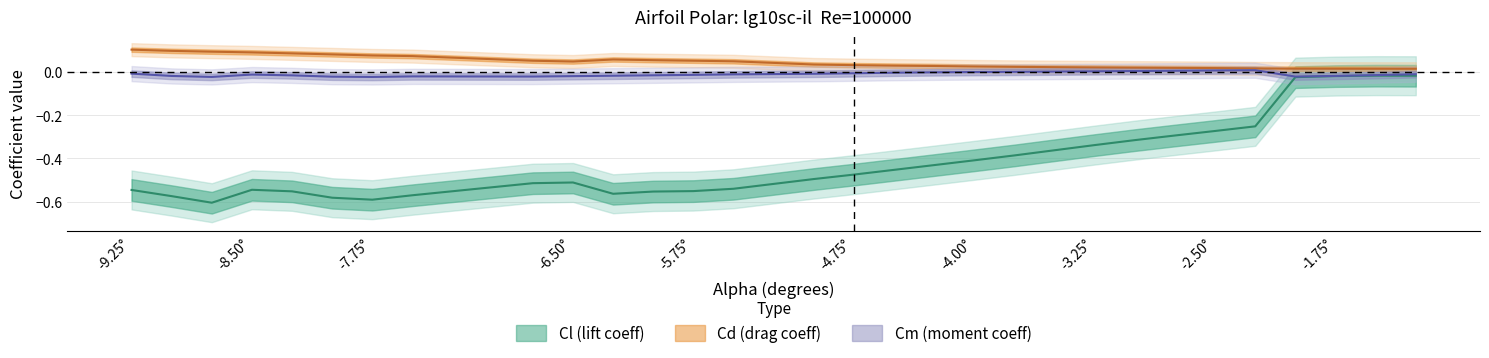

Reading right to left, extract all data points from this chart.

Cl: -0.0	-0.0	-0.0	-0.0	-0.3	-0.3	-0.3	-0.3	-0.3	-0.4	-0.4	-0.4	-0.4	-0.5	-0.5	-0.5	-0.5	-0.6	-0.6	-0.6	-0.5	-0.5	-0.6	-0.6	-0.6	-0.6	-0.5	-0.6	-0.6	-0.5
Cd: 0.0	0.0	0.0	0.0	0.0	0.0	0.0	0.0	0.0	0.0	0.0	0.0	0.0	0.0	0.0	0.0	0.0	0.1	0.1	0.1	0.0	0.1	0.1	0.1	0.1	0.1	0.1	0.1	0.1	0.1
Cm: -0.0	-0.0	-0.0	-0.0	0.0	0.0	0.0	0.0	0.0	0.0	0.0	-0.0	-0.0	-0.0	-0.0	-0.0	-0.0	-0.0	-0.0	-0.0	-0.0	-0.0	-0.0	-0.0	-0.0	-0.0	-0.0	-0.0	-0.0	-0.0